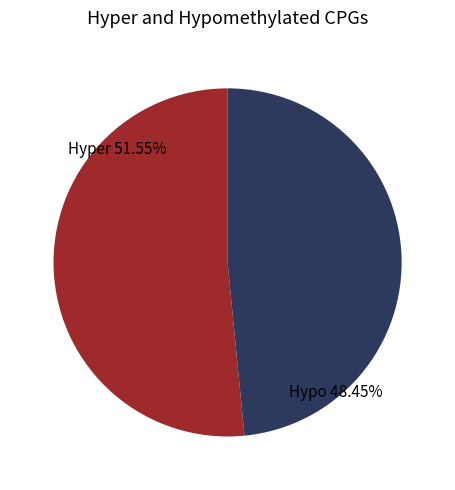

Which slice is the smallest?

Hypo 48.45%